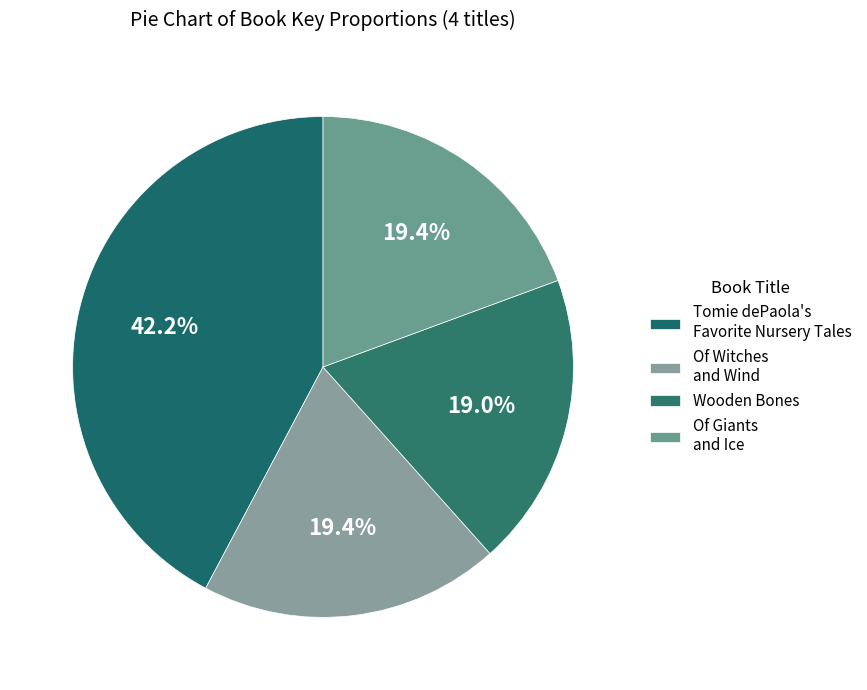

What is the smallest slice in the pie chart?

Wooden Bones